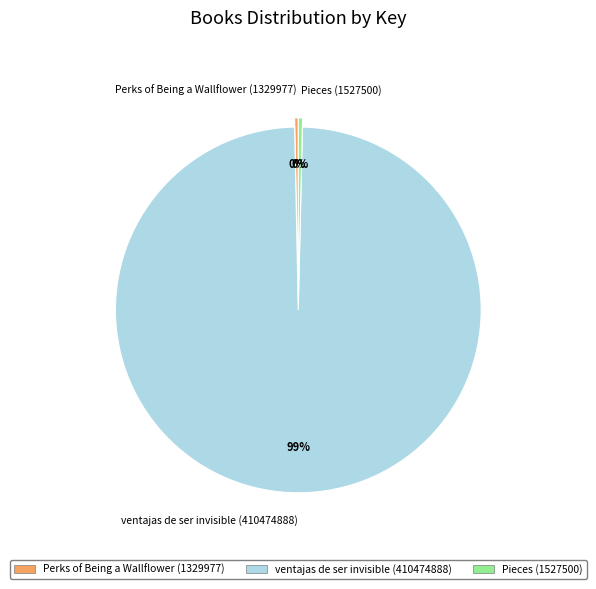

Is it true that Pieces (1527500) is 0% of the pie?

True